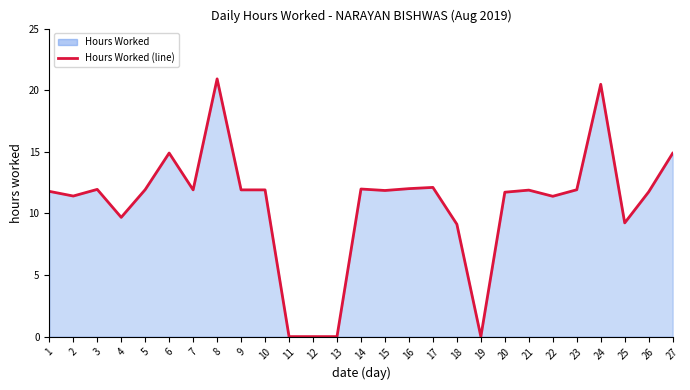

The value at 20 is 11.7. True or false?

True